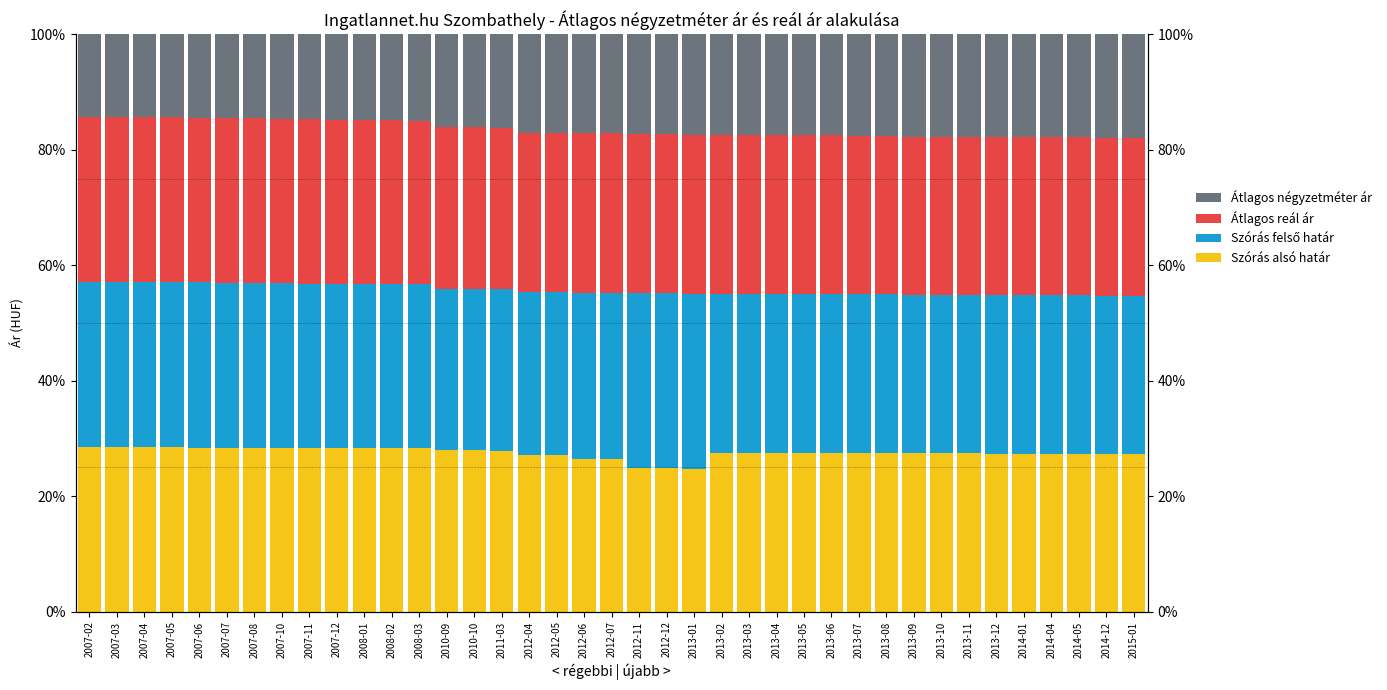

At 2007-11, list the series in order from smallest to largest.

Átlagos négyzetméter ár, Szórás alsó határ, Átlagos reál ár, Szórás felső határ